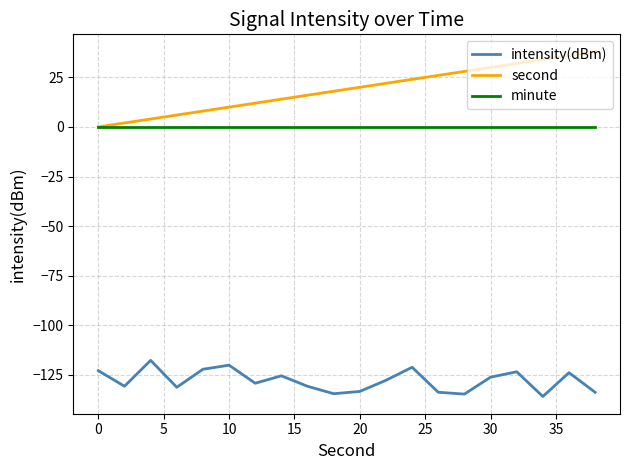

Which series has the widest spread of values?

second